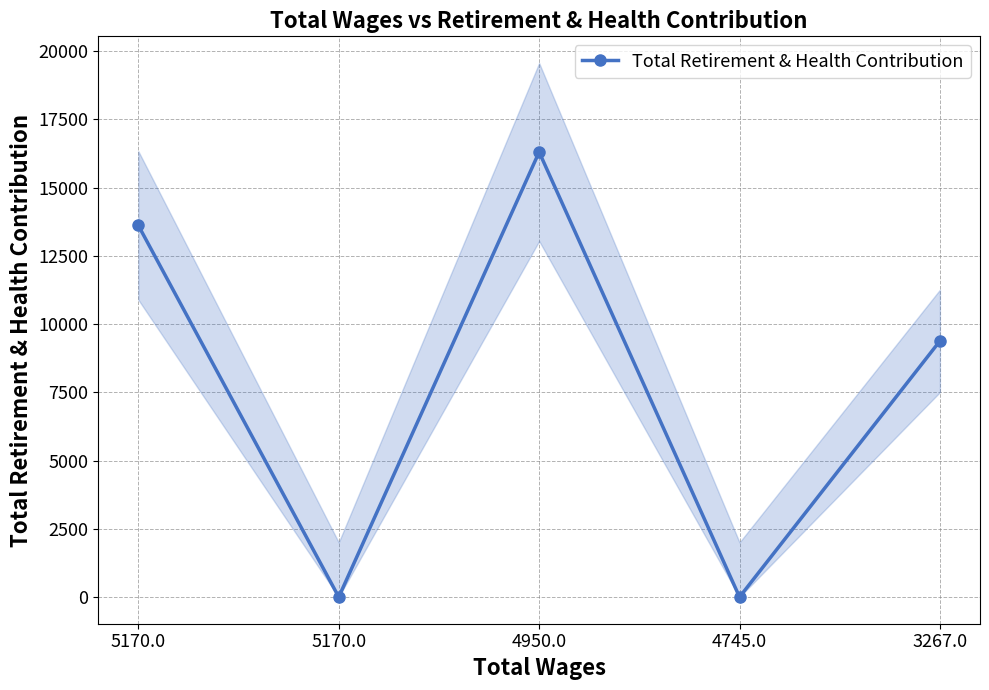

Is this an area chart (filled region under the line)?

No